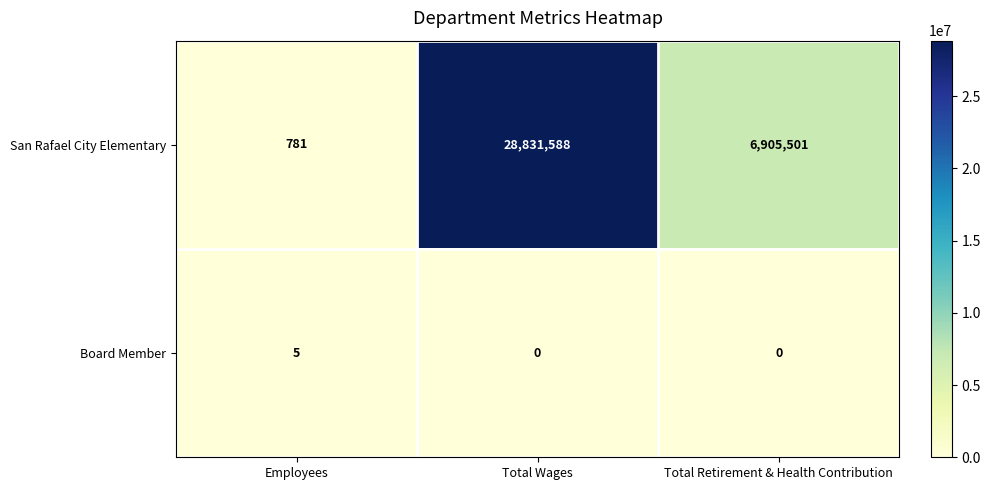

What is the difference between the maximum and minimum values in the San Rafael City Elementary series?

28830807